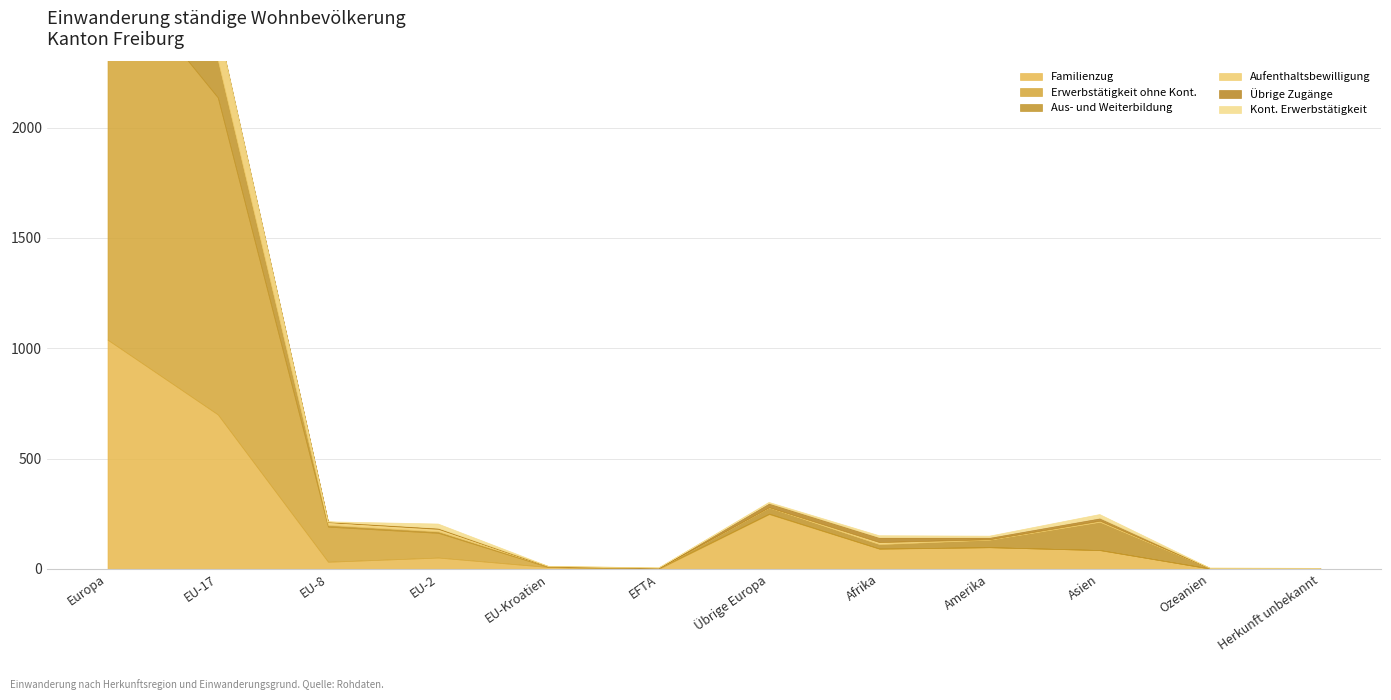

How many data points in Aufenthaltsbewilligung are less than 5?

6